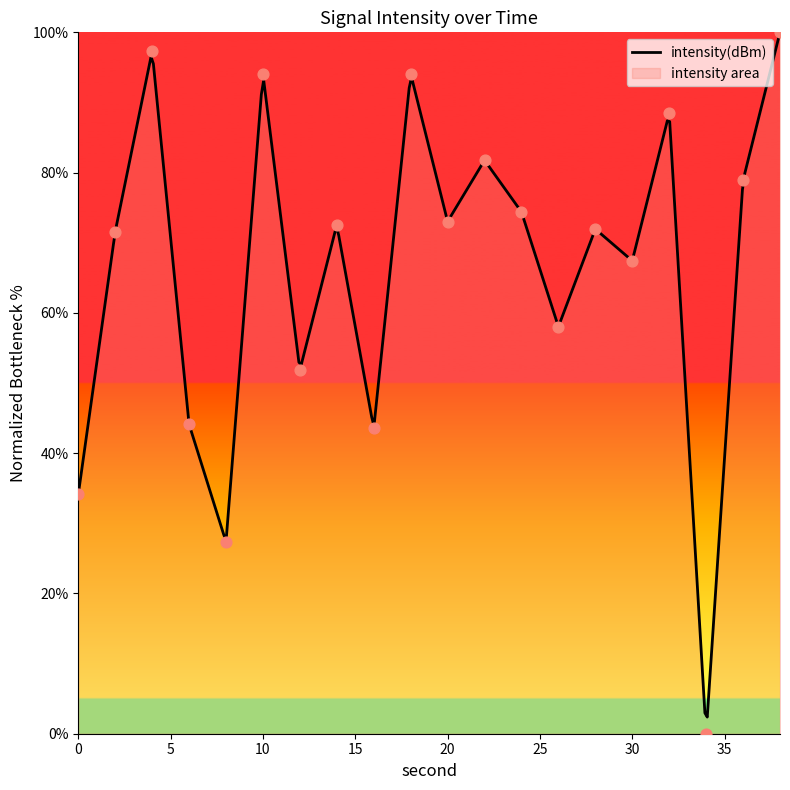

What is the change in value from 0 to 4?

+63.2